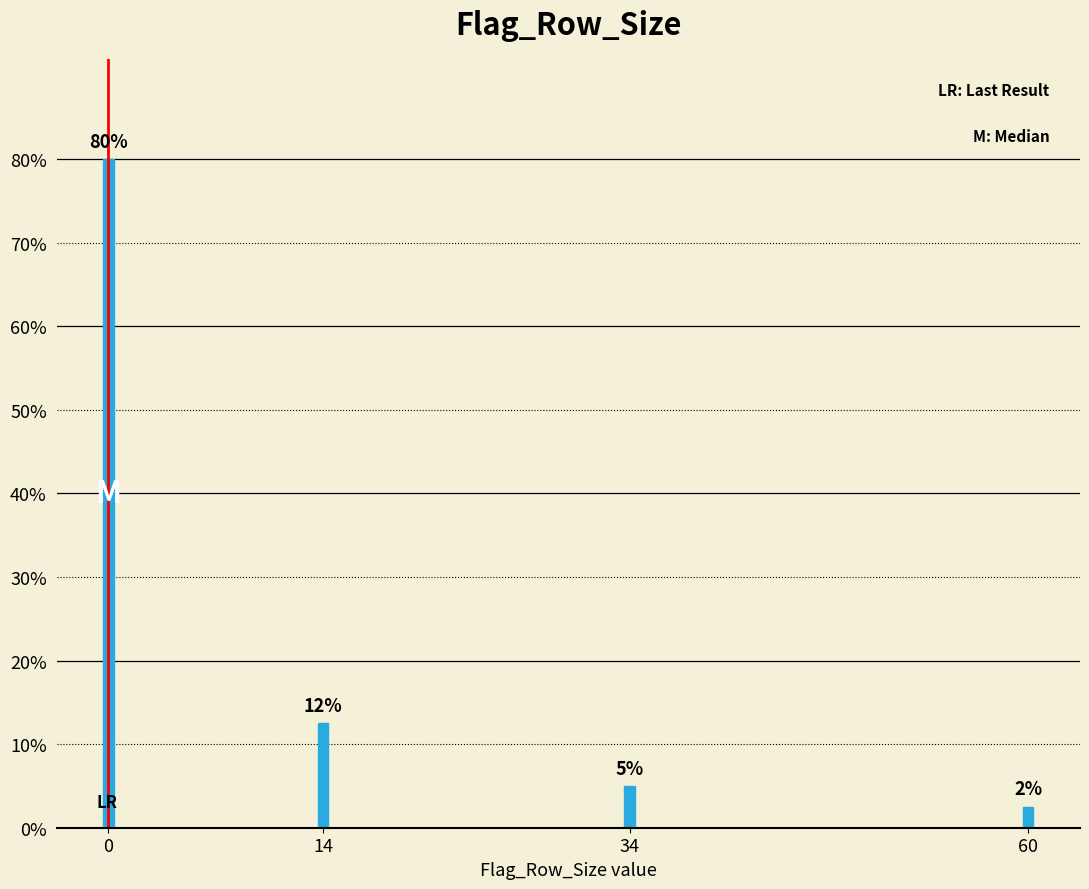

Are the bars horizontal?

No